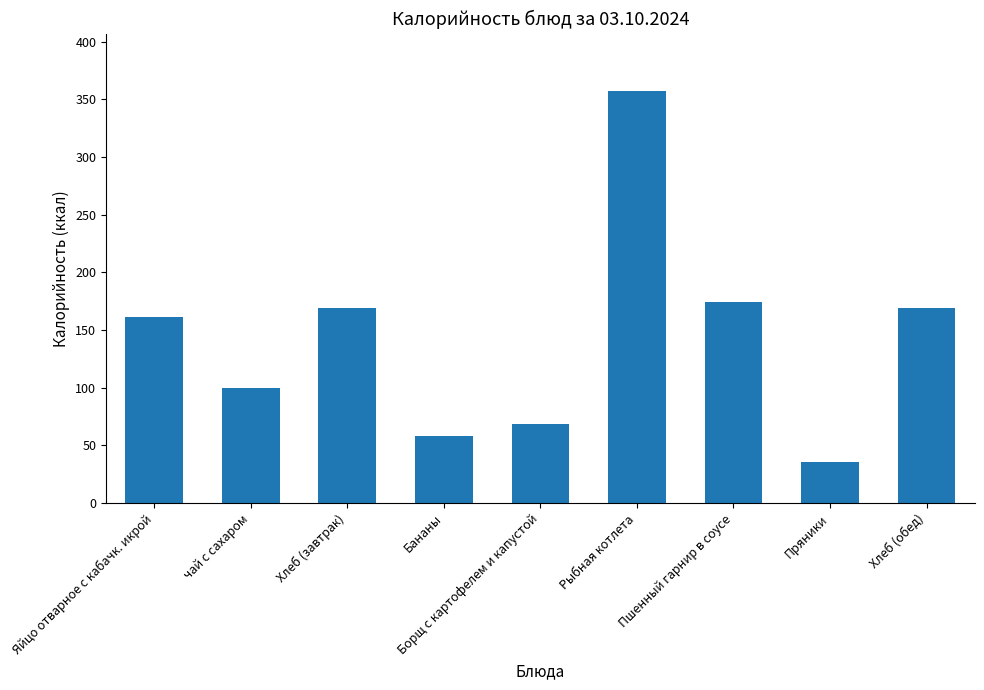

Count the number of categories in the chart.

9